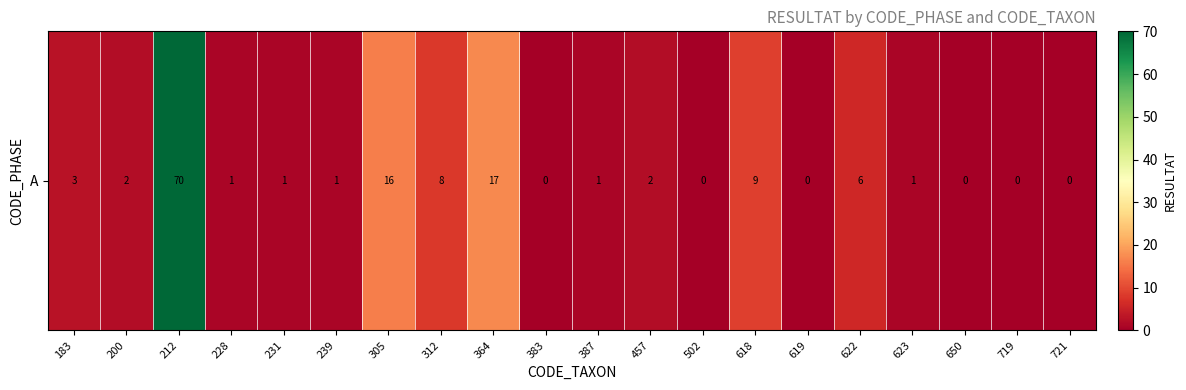

What is the change in value from 364 to 502?

-17